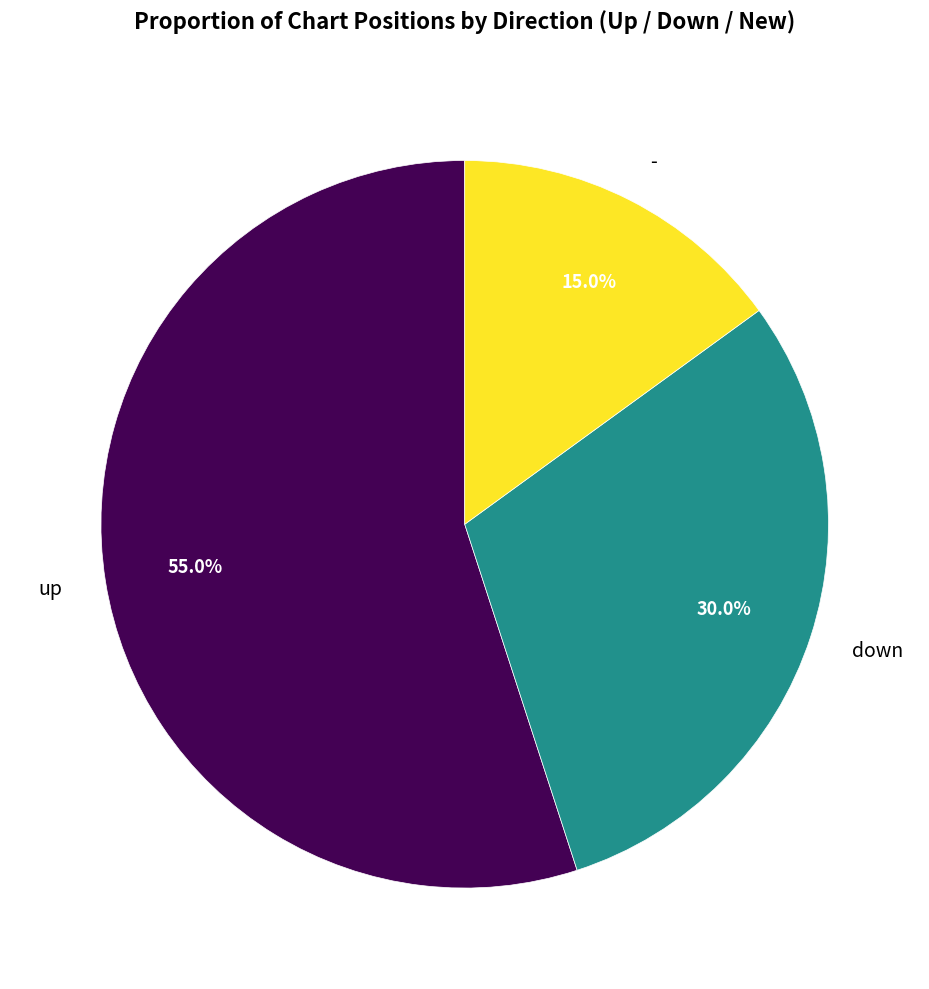

Rank the categories by value from lowest to highest.

-, down, up